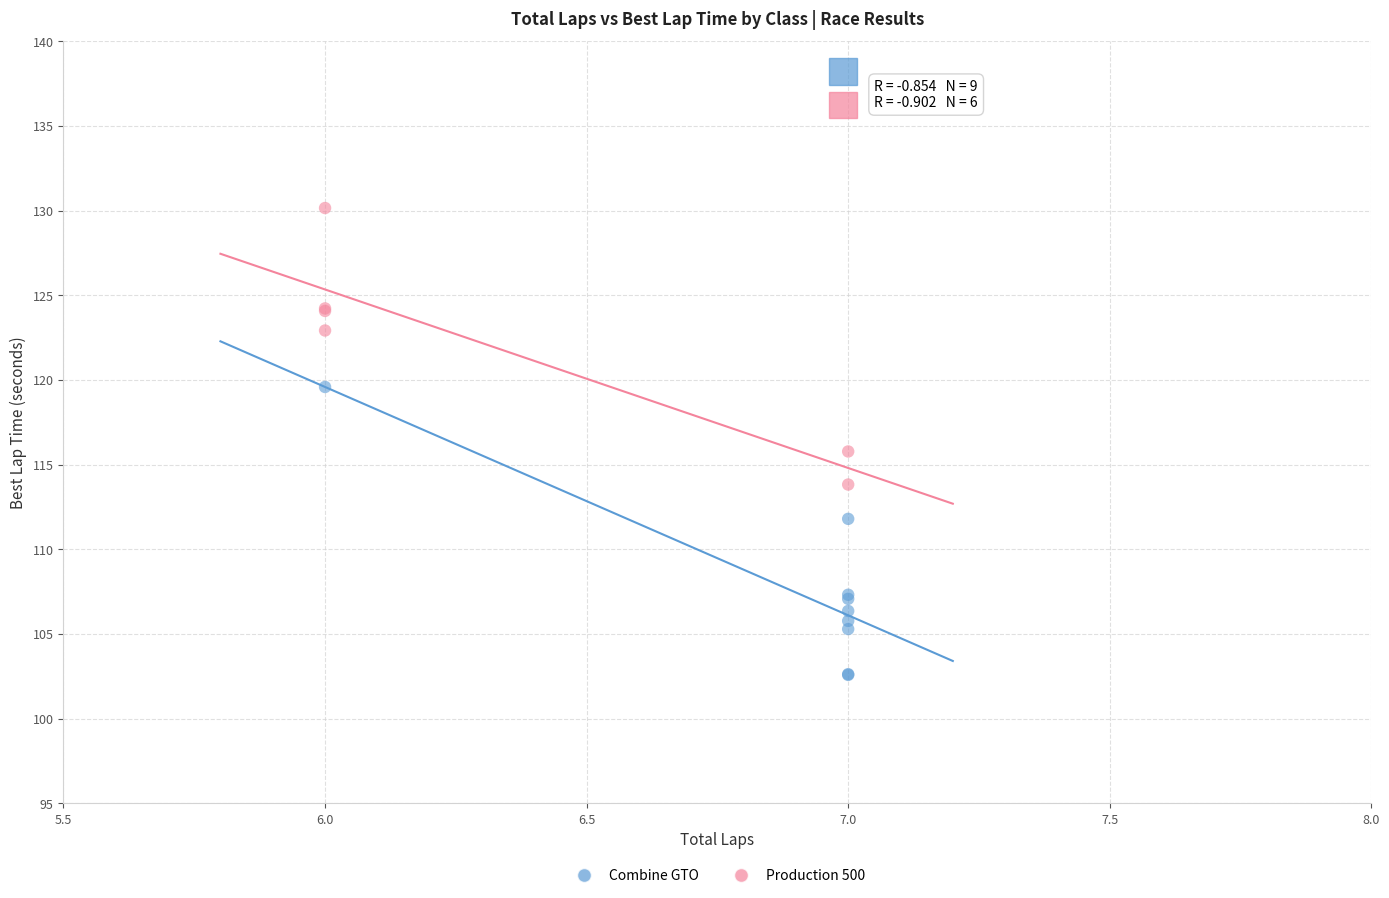

Which series contains the lowest Y value?

Combine GTO